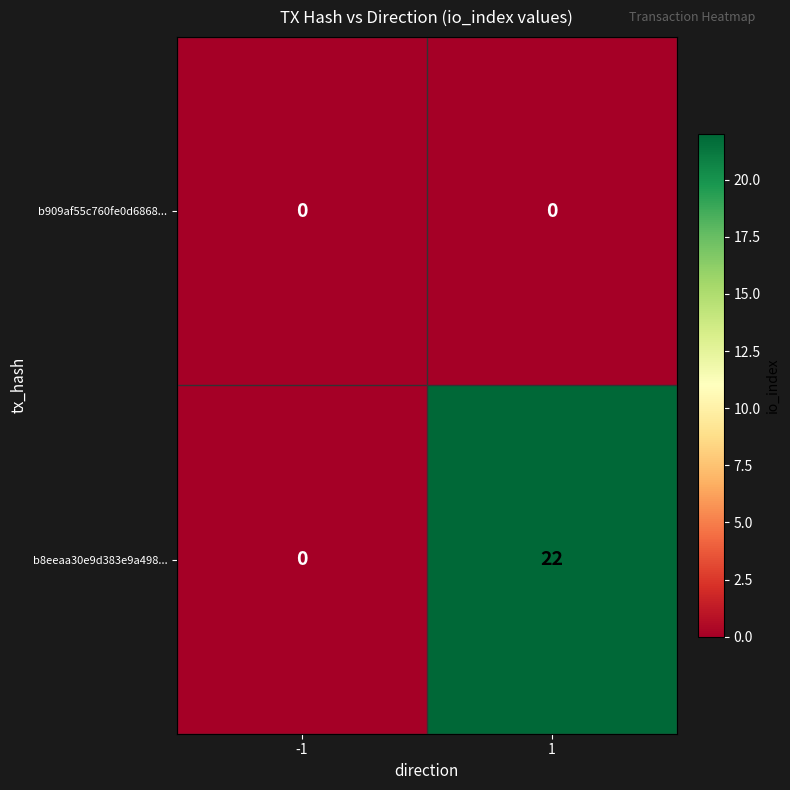

Is it true that b8eeaa30e9d383e9a498... equals 22 at 1?

True